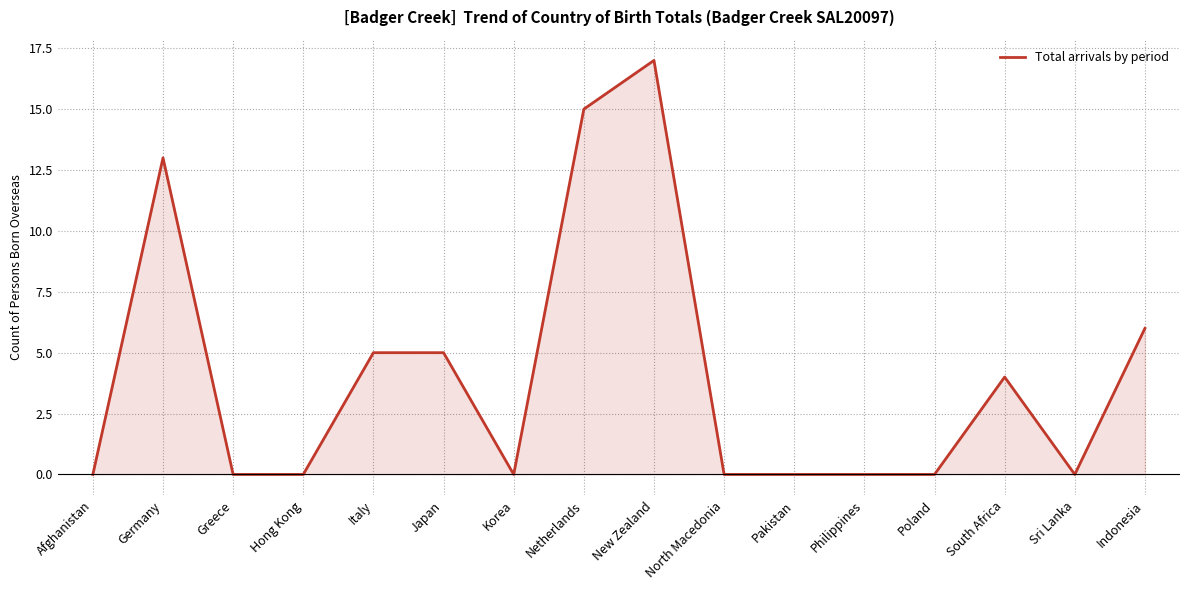

True or false: the data has more than 0 interior local peaks.

True